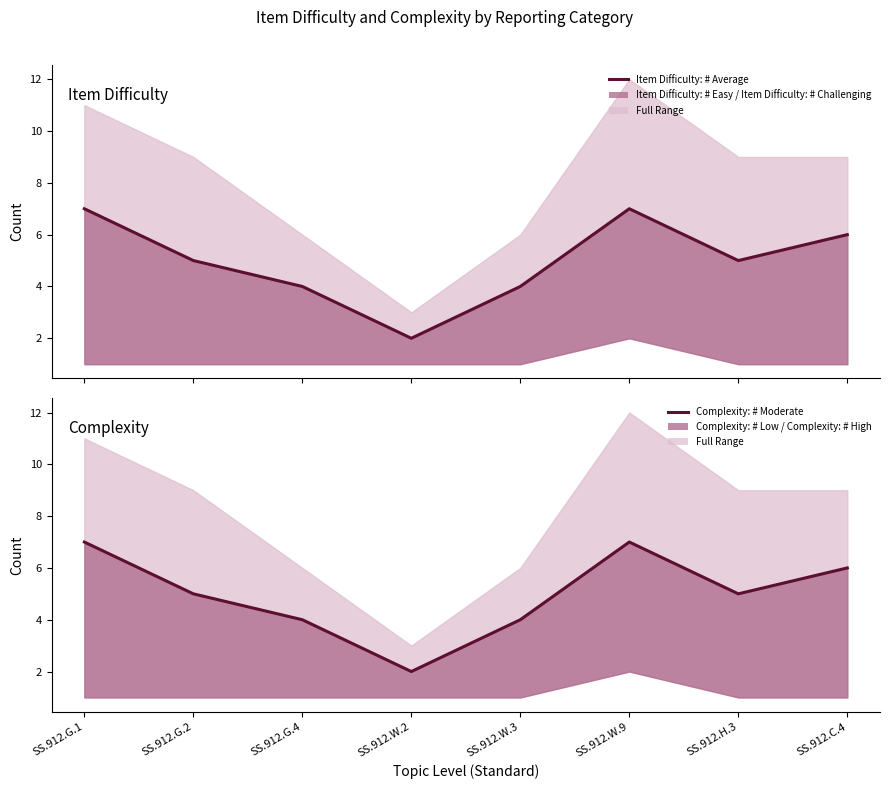

Does the chart have visible grid lines?

No